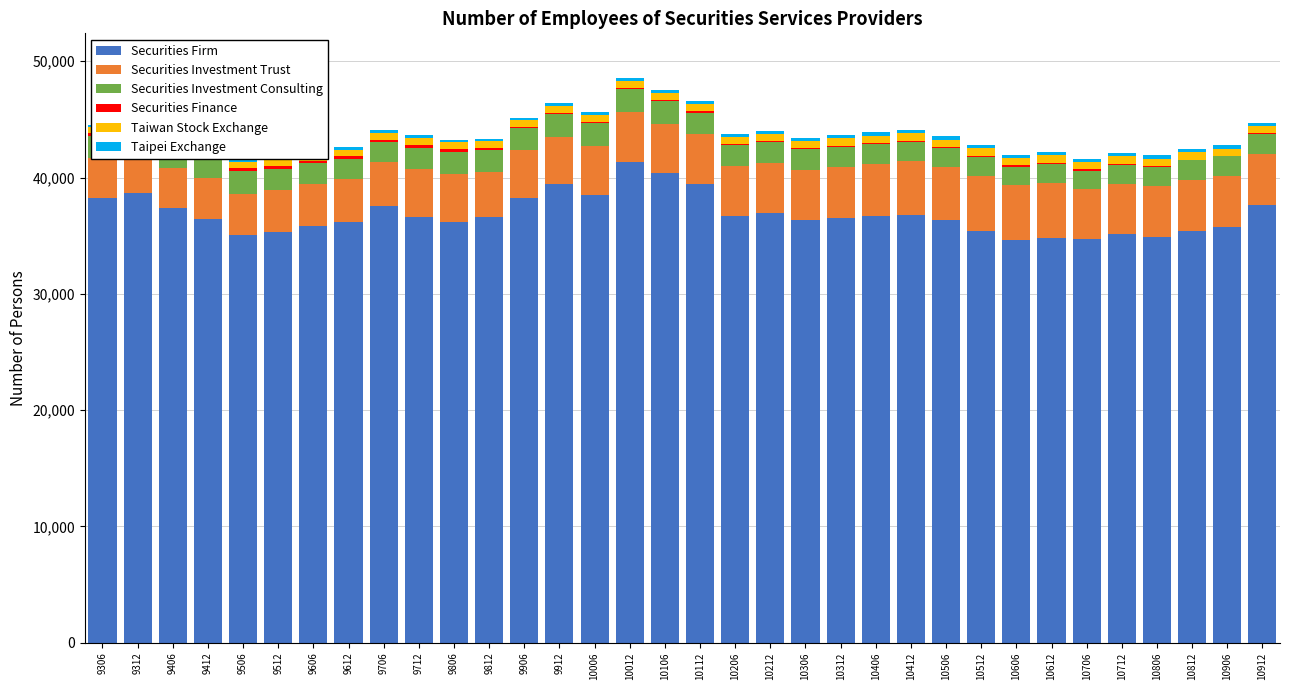

What is the maximum value for Securities Investment Trust?

4738